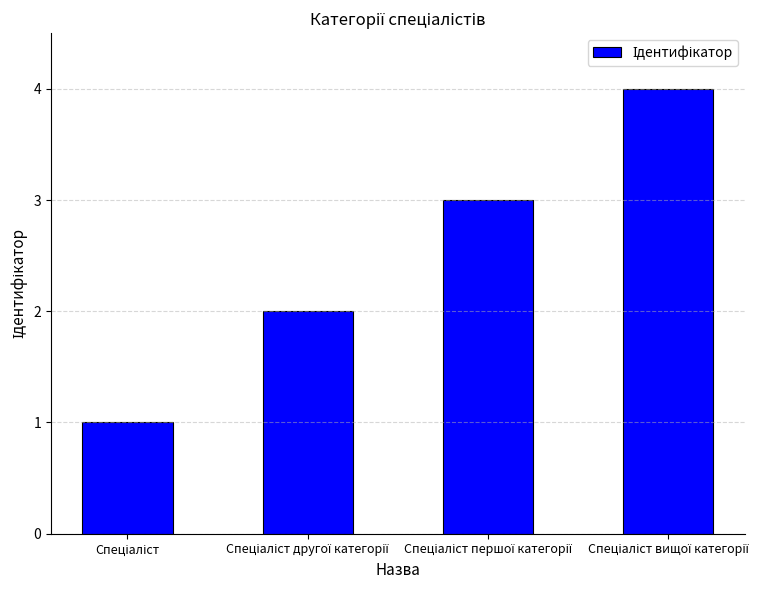

What is the difference between the maximum and minimum values?

3